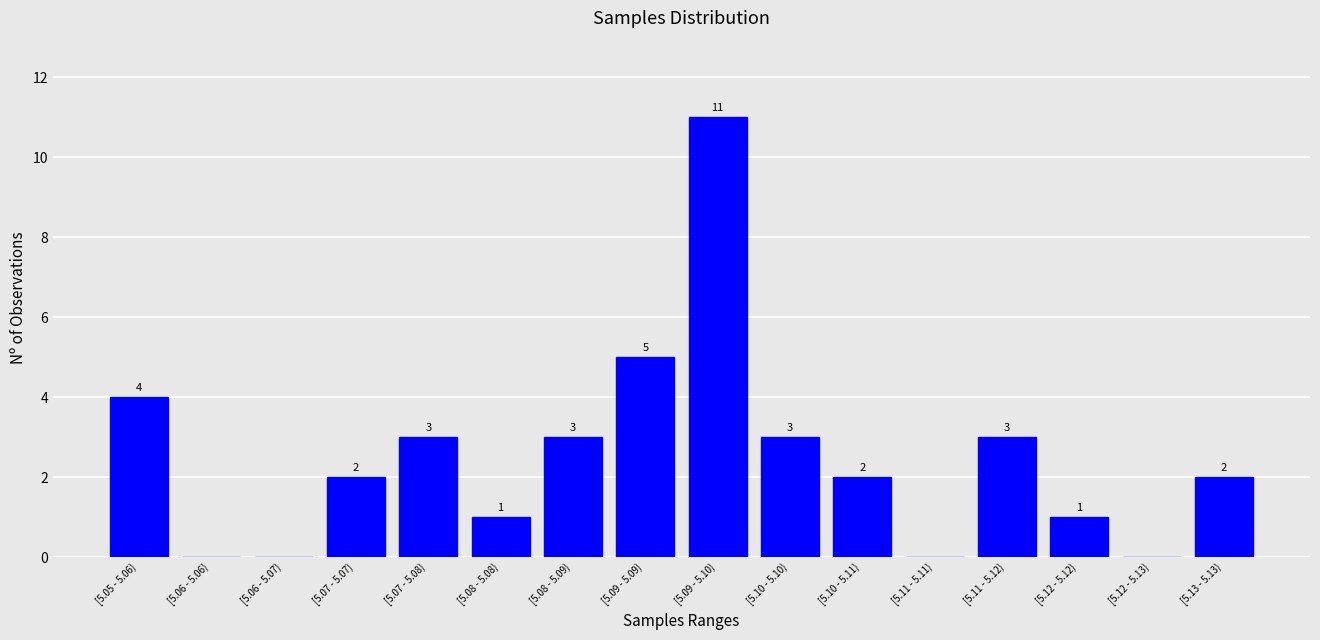

Reading left to right, what are all the values shown in this chart?

[5.05 - 5.06)=4	[5.06 - 5.06)=0	[5.06 - 5.07)=0	[5.07 - 5.07)=2	[5.07 - 5.08)=3	[5.08 - 5.08)=1	[5.08 - 5.09)=3	[5.09 - 5.09)=5	[5.09 - 5.10)=11	[5.10 - 5.10)=3	[5.10 - 5.11)=2	[5.11 - 5.11)=0	[5.11 - 5.12)=3	[5.12 - 5.12)=1	[5.12 - 5.13)=0	[5.13 - 5.13)=2